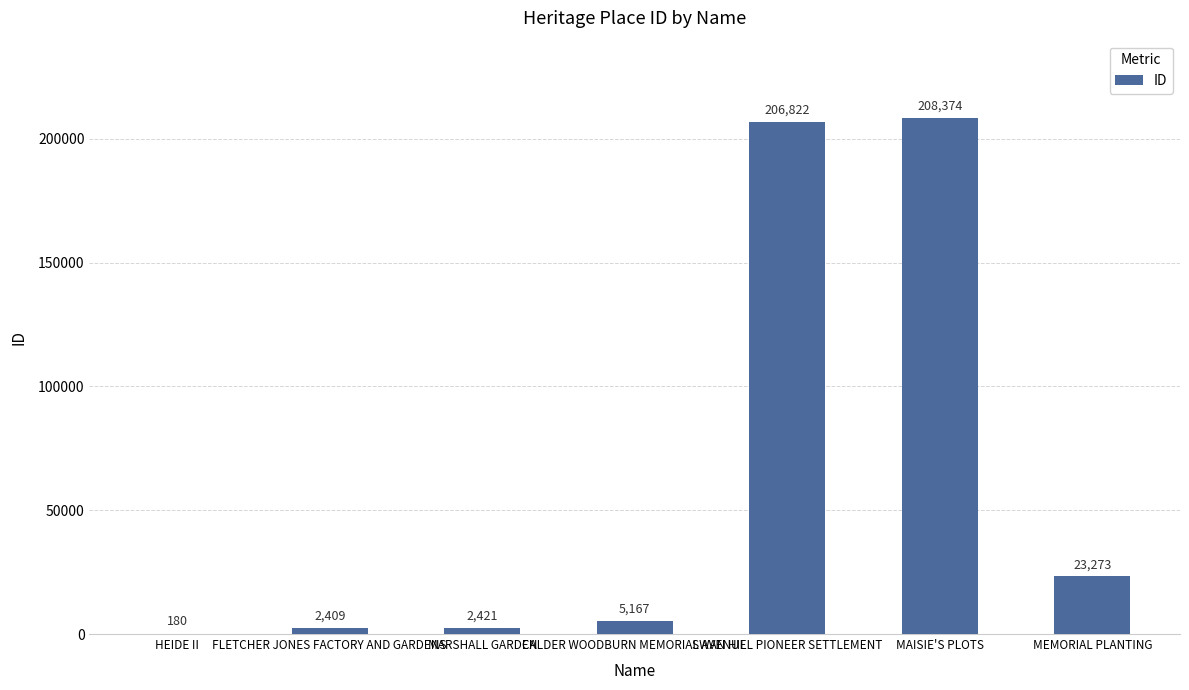

What is the sum of the values at CALDER WOODBURN MEMORIAL AVENUE and MEMORIAL PLANTING?

28440